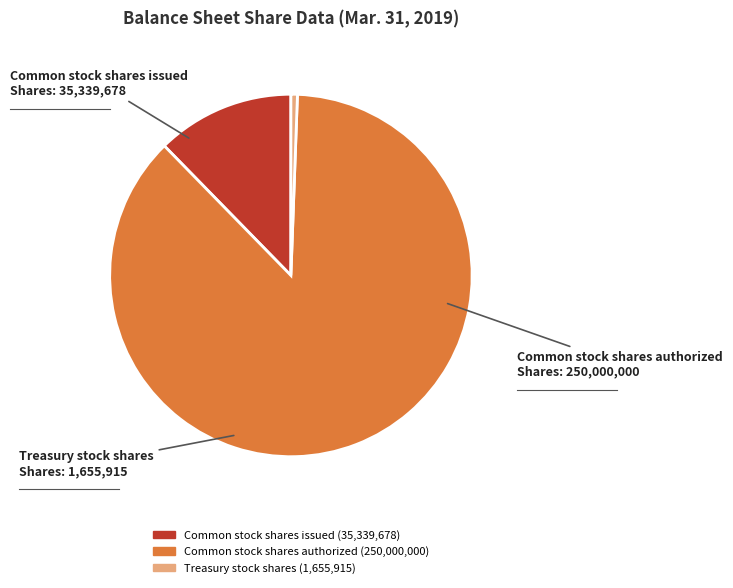

What is the ratio of the value at Common stock shares authorized to the value at Common stock shares issued?

7.1